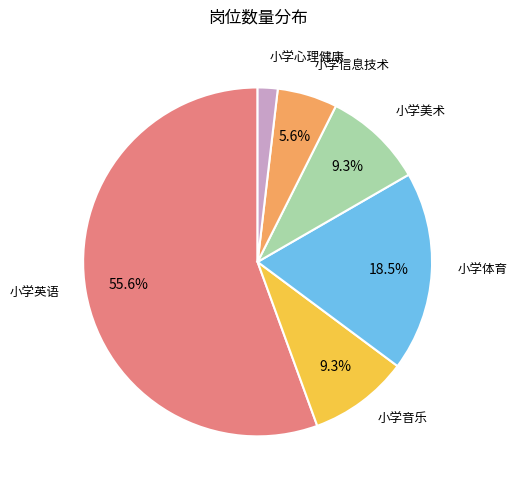

Does any single category account for the majority?

Yes